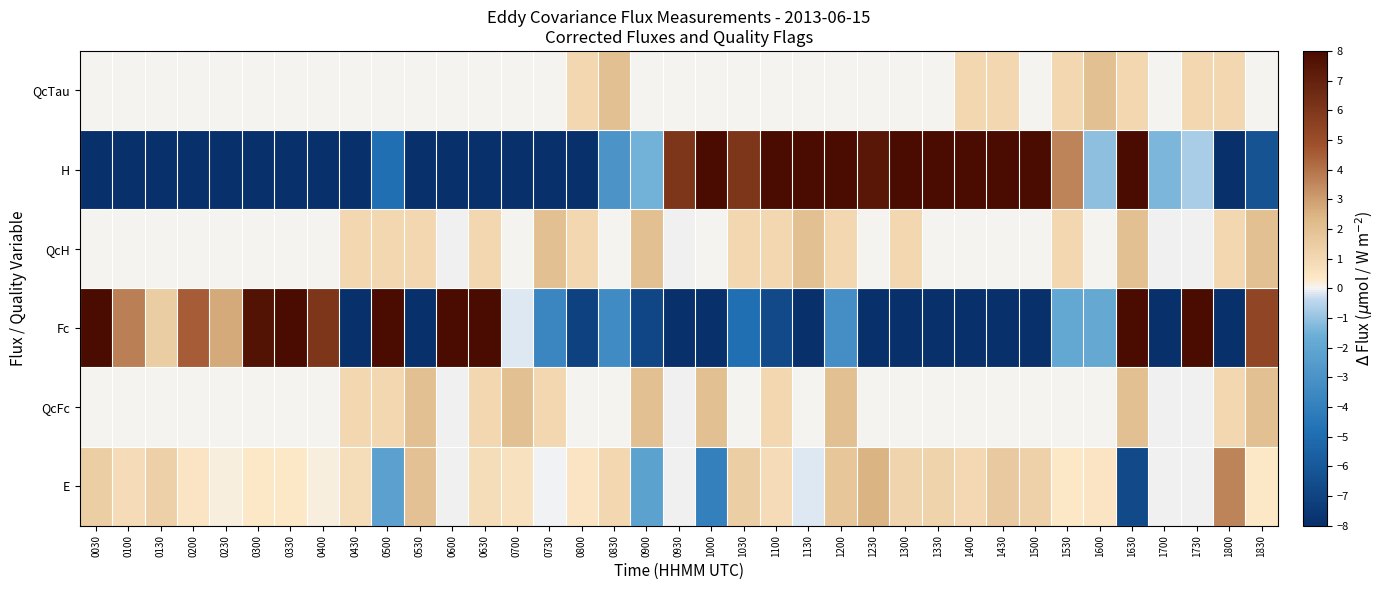

The value of H at 1100 is 21.9. True or false?

True